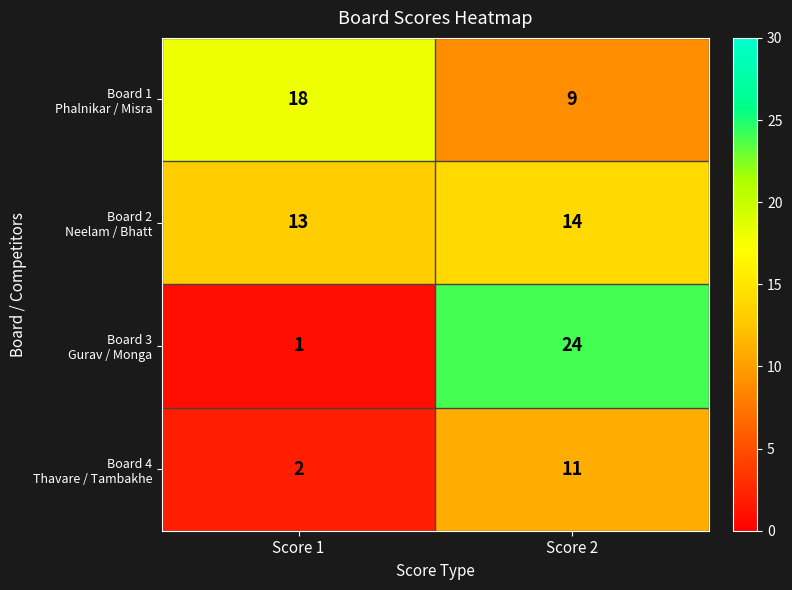

At which category does the chart reach its minimum across all series?

Score 1